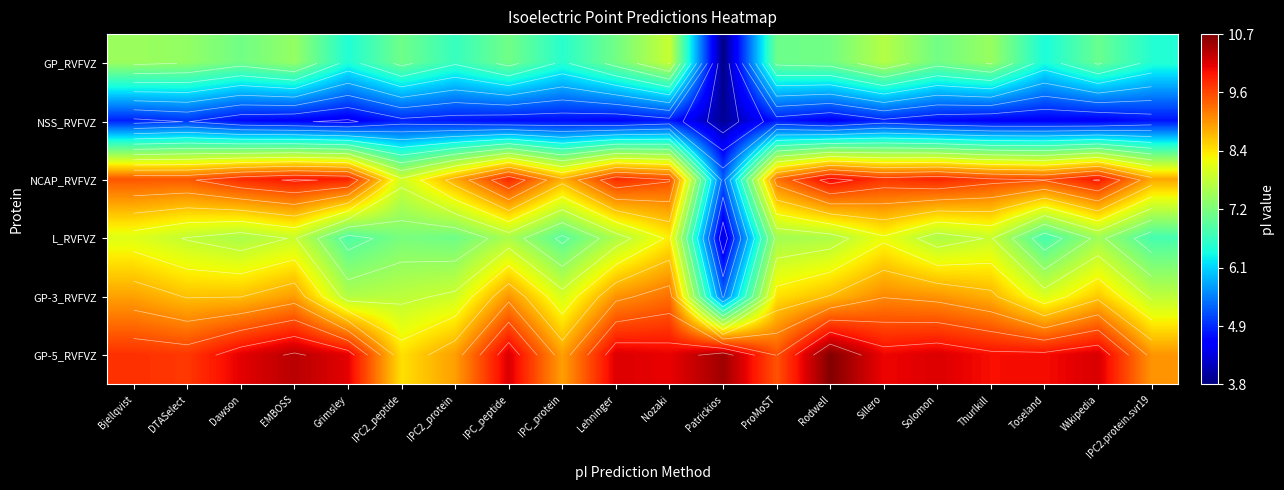

Which label corresponds to the largest value in the chart?

Rodwell